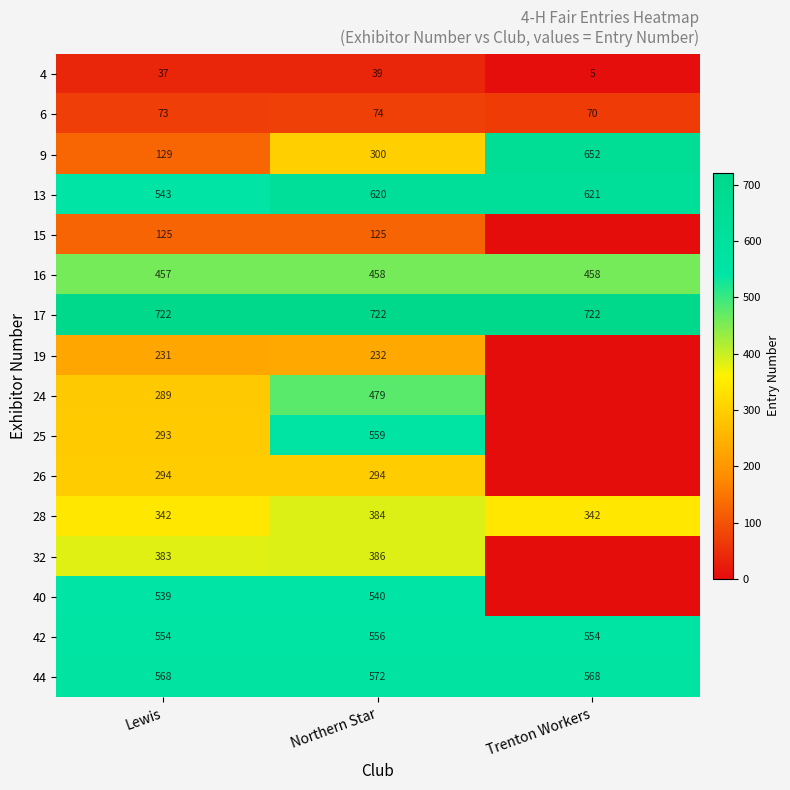

At Northern Star, list the series in order from largest to smallest.

17, 13, 44, 25, 42, 40, 24, 16, 32, 28, 9, 26, 19, 15, 6, 4